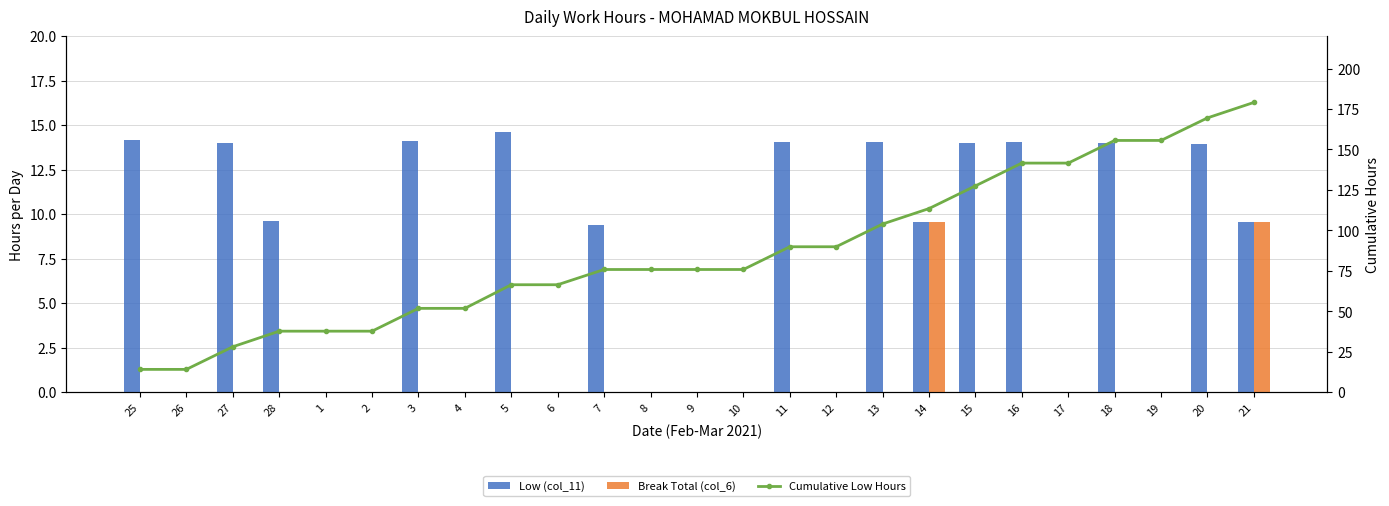

What is the difference between the maximum and second lowest values in the Low (col_11) series?

14.6